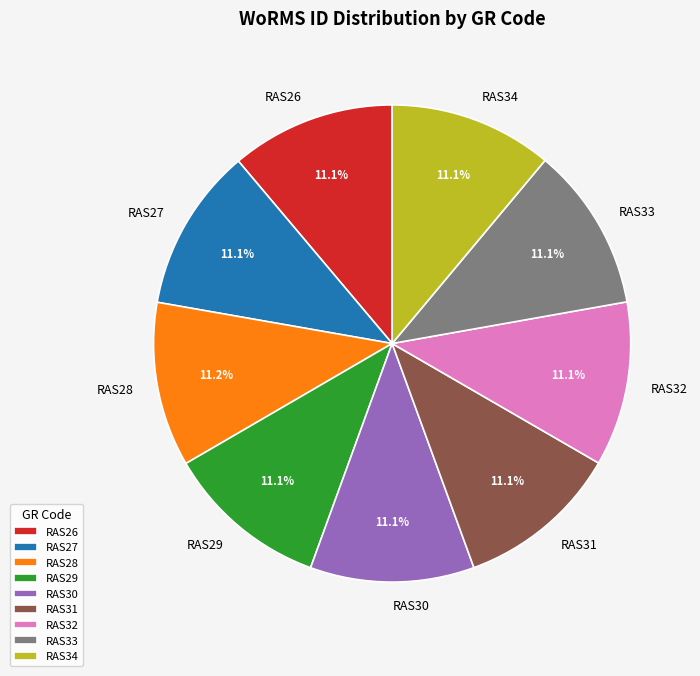

The RAS32 slice represents 26% of the pie. True or false?

False